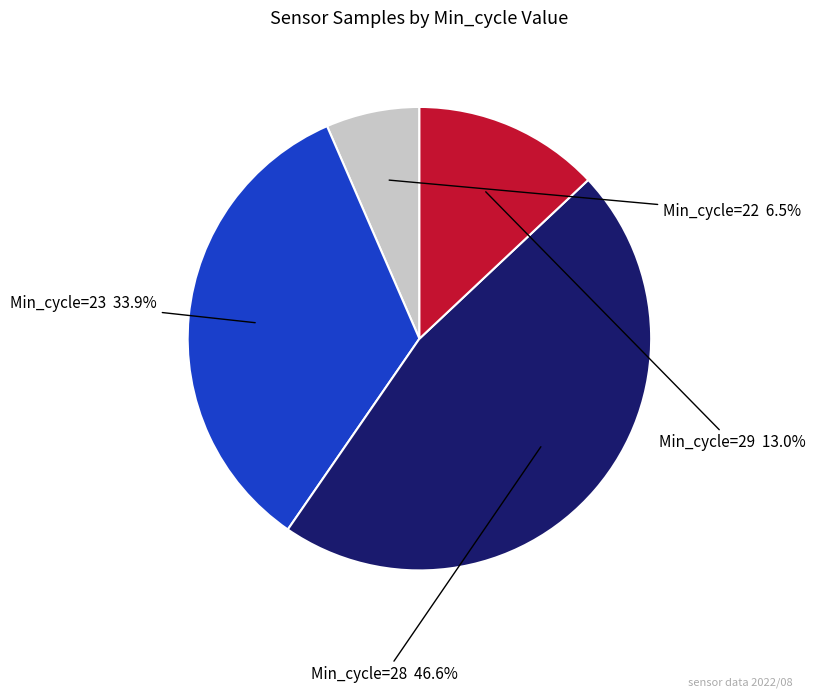

What is the ratio of the value at Min_cycle=29 to the value at Min_cycle=28?

0.3